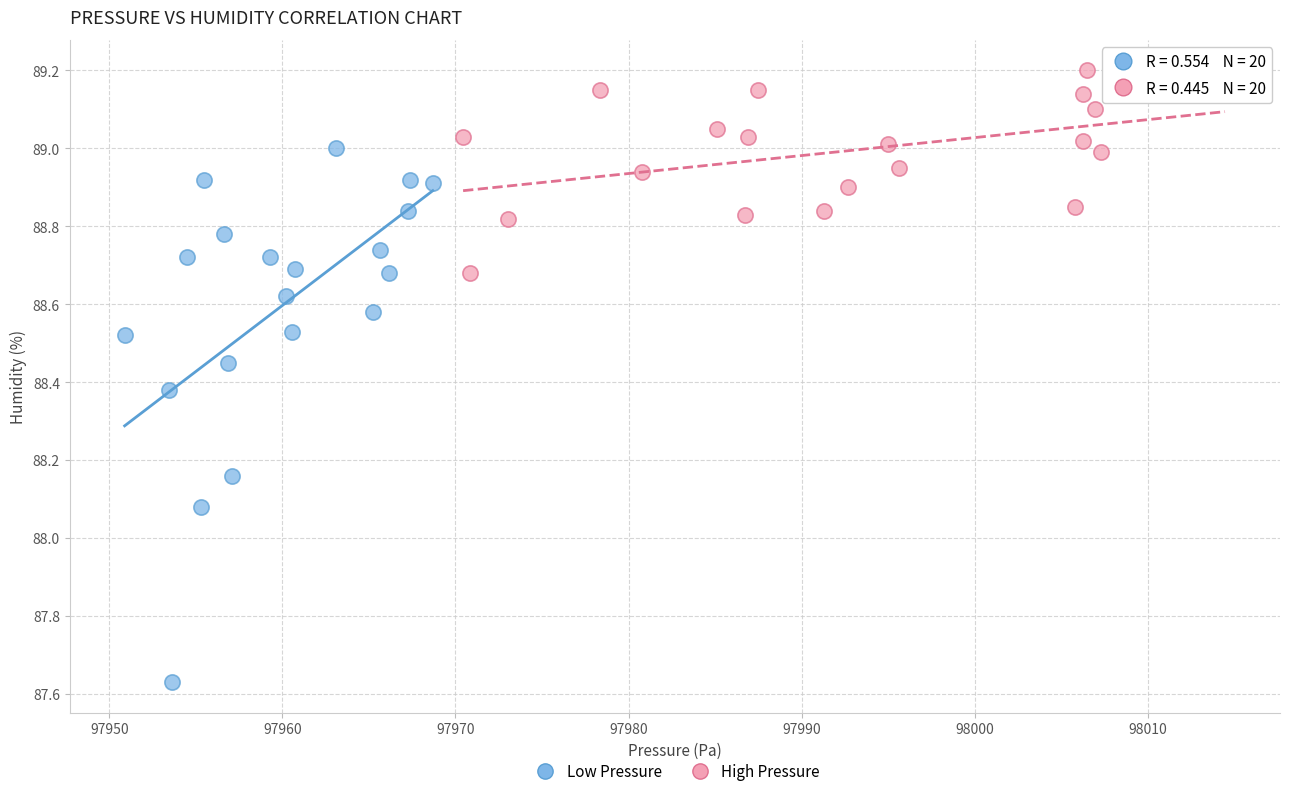

Which series has the largest Y range (max minus min)?

Low Pressure